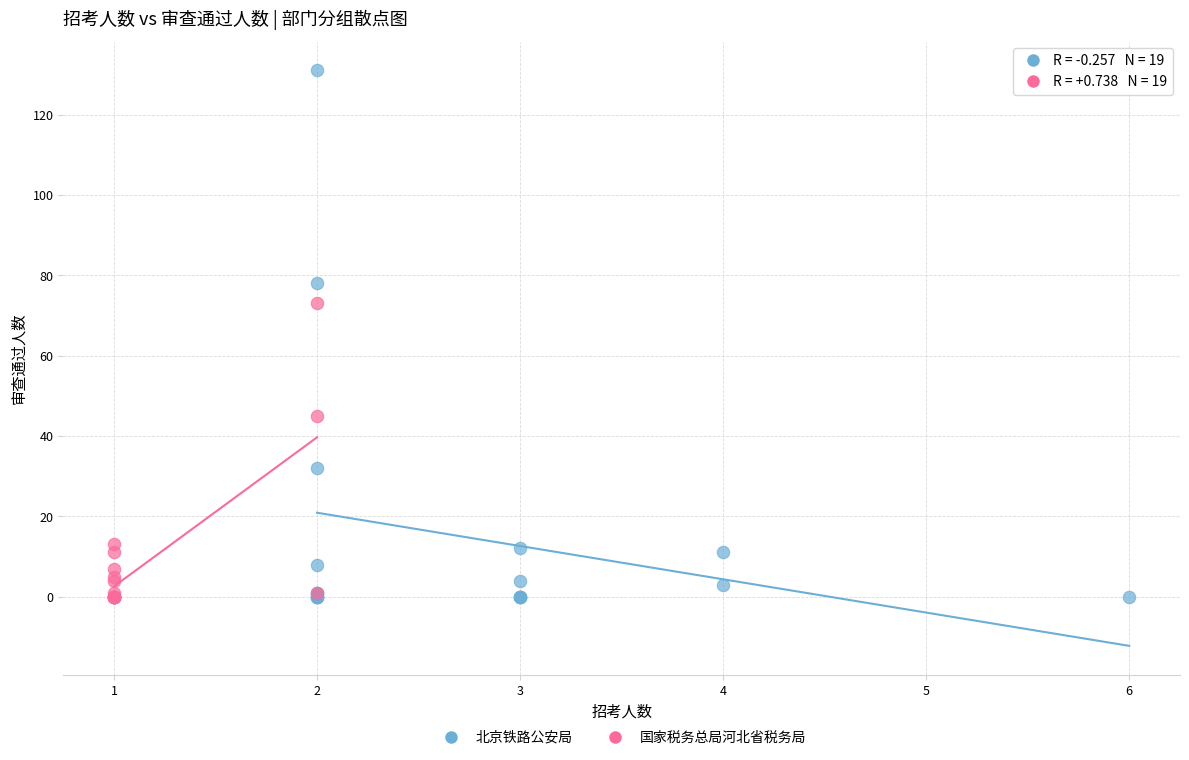

Which series contains the highest Y value?

北京铁路公安局